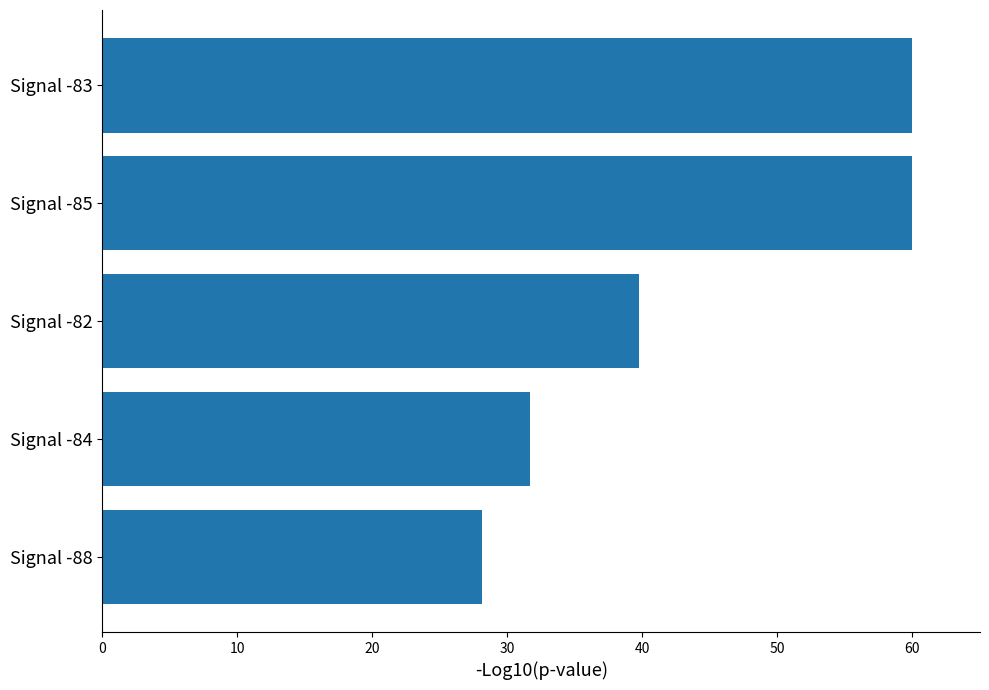

What is the ratio of the value at Signal -84 to the value at Signal -85?

0.5